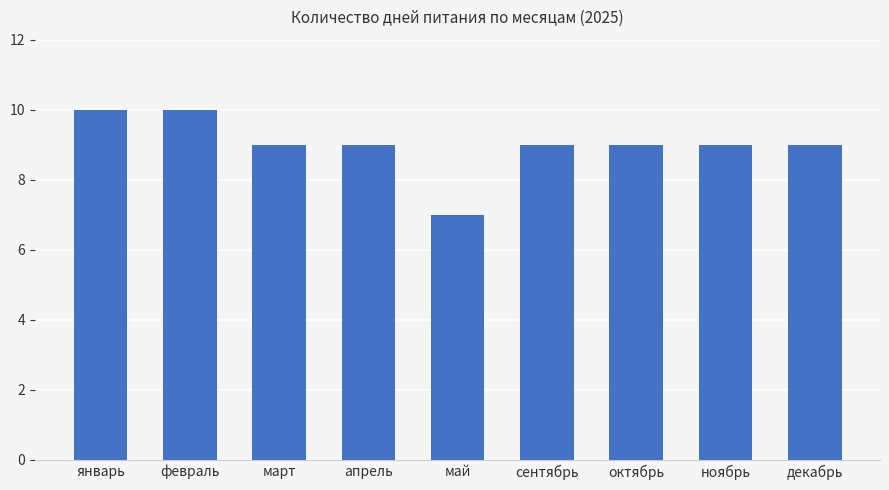

Count the number of categories in the chart.

9